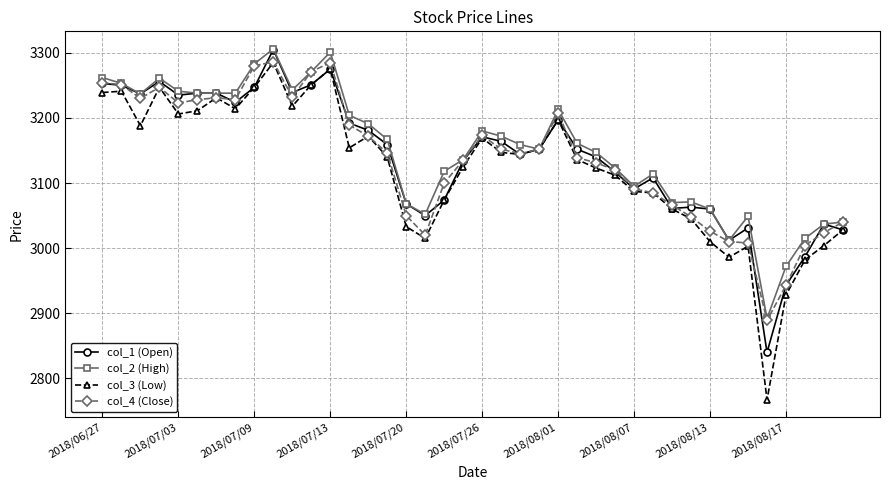

What are all the series names shown in the legend?

col_1 (Open), col_2 (High), col_3 (Low), col_4 (Close)